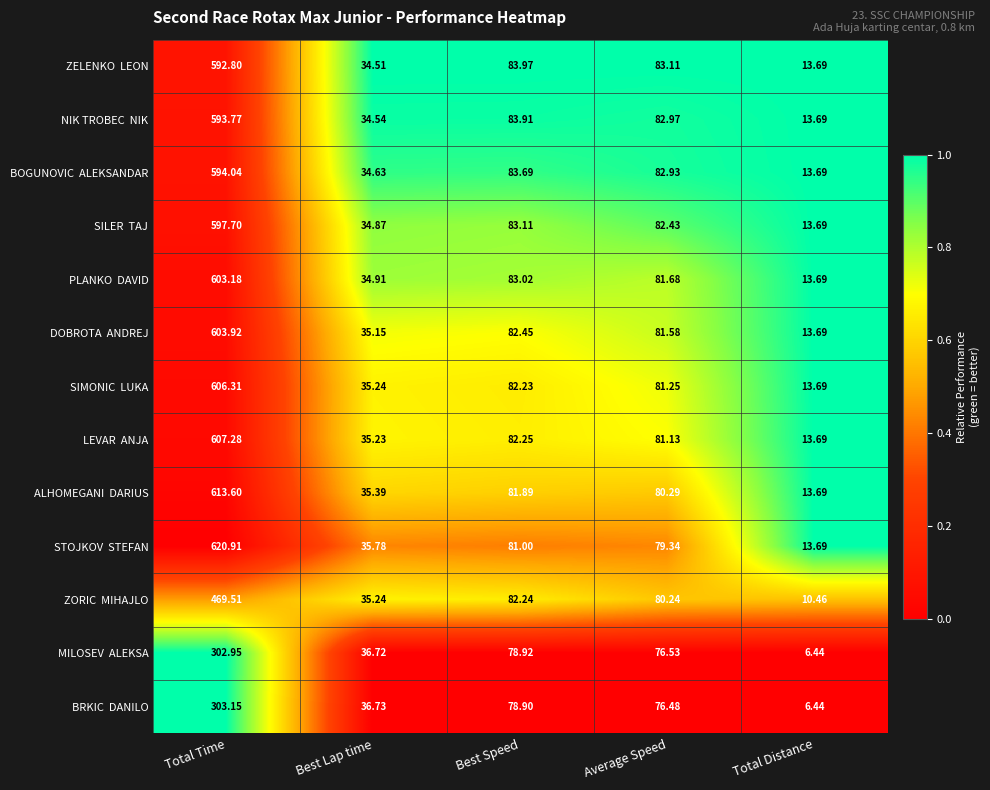

At which category does the chart reach its minimum across all series?

Total Distance